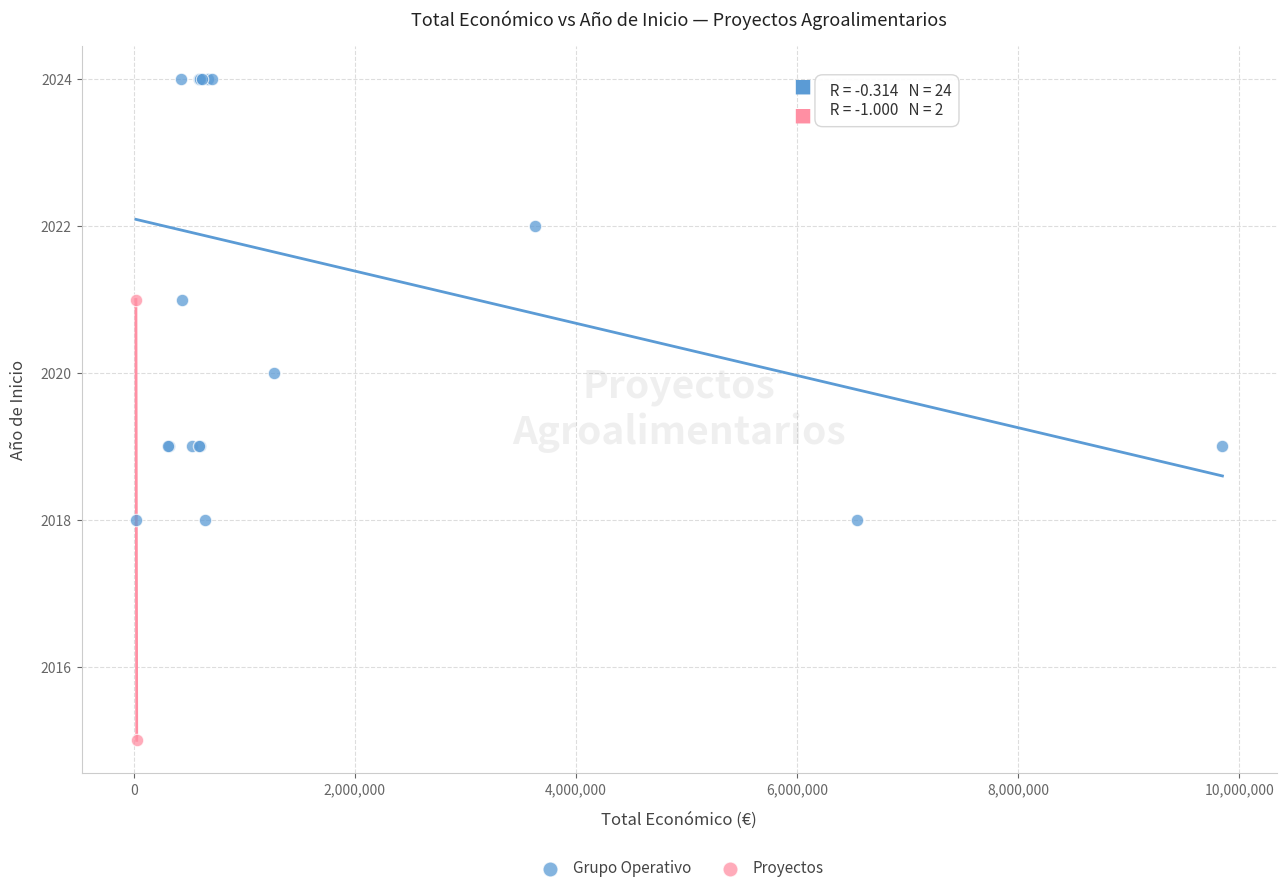

What are all the series names shown in the legend?

Grupo Operativo, Proyectos